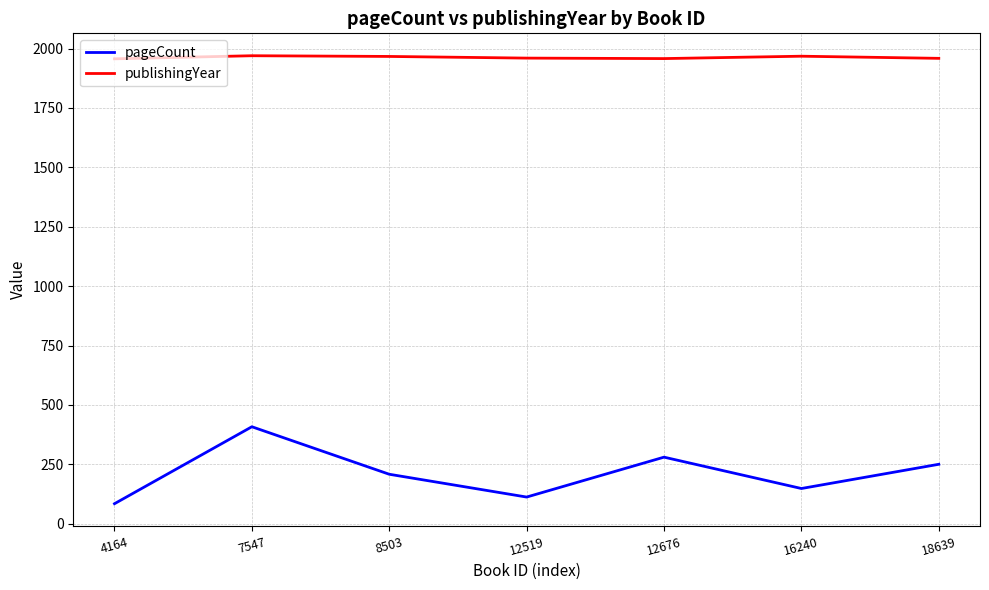

True or false: publishingYear and pageCount intersect in this chart.

False